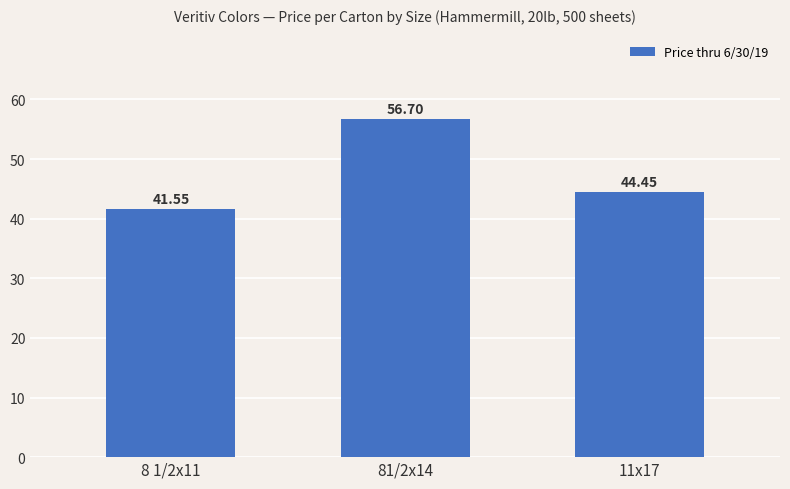

Where is the data nearest to the value 49?

11x17